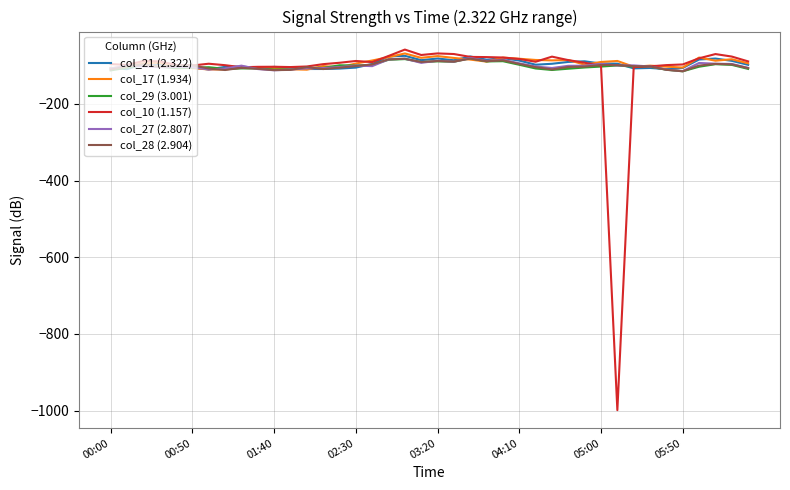

Which series has the largest range (max minus min)?

col_10 (1.157)